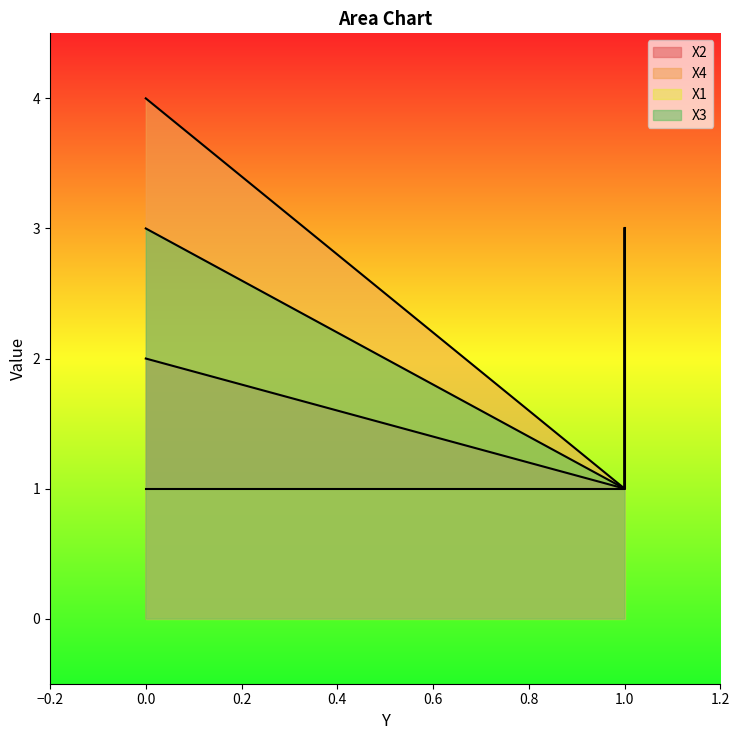

What is the approximate value of X1 at 0?

1